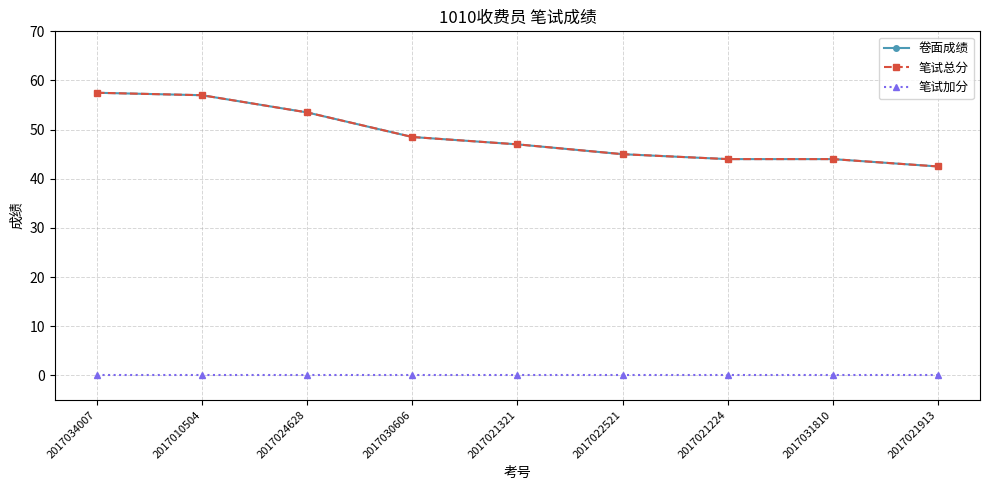

Rank the series at 2017021224 from highest to lowest value.

卷面成绩, 笔试总分, 笔试加分